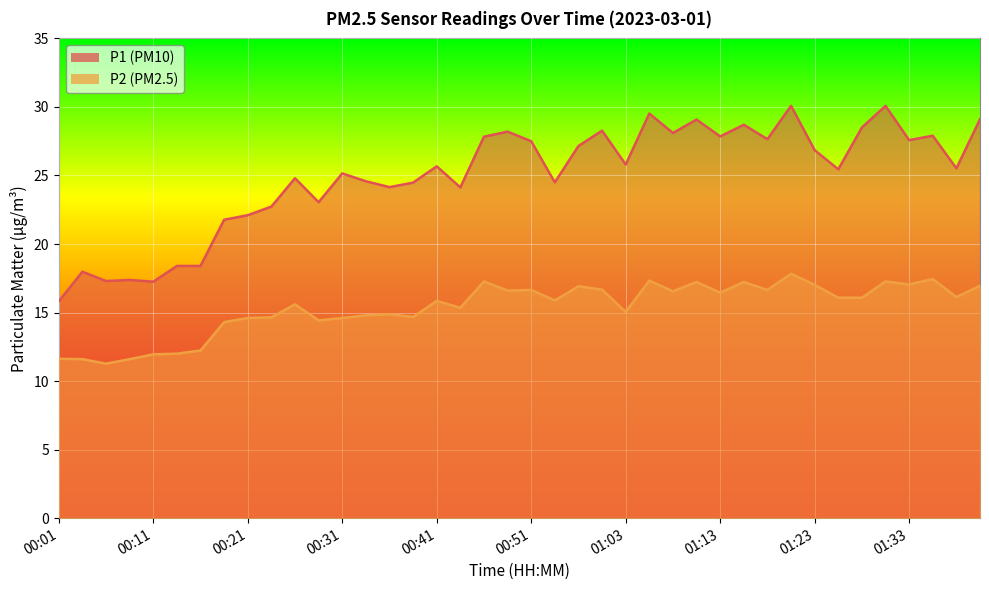

At which category does P1 reach its first local peak?

00:04